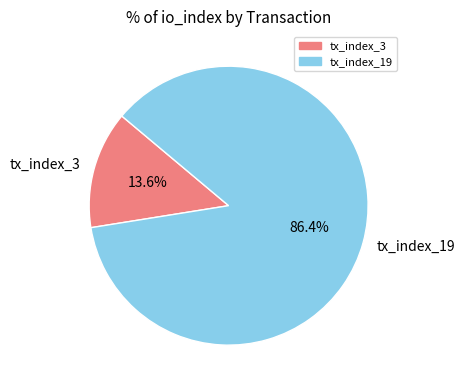

Rank the categories by value from lowest to highest.

tx_index_3, tx_index_19